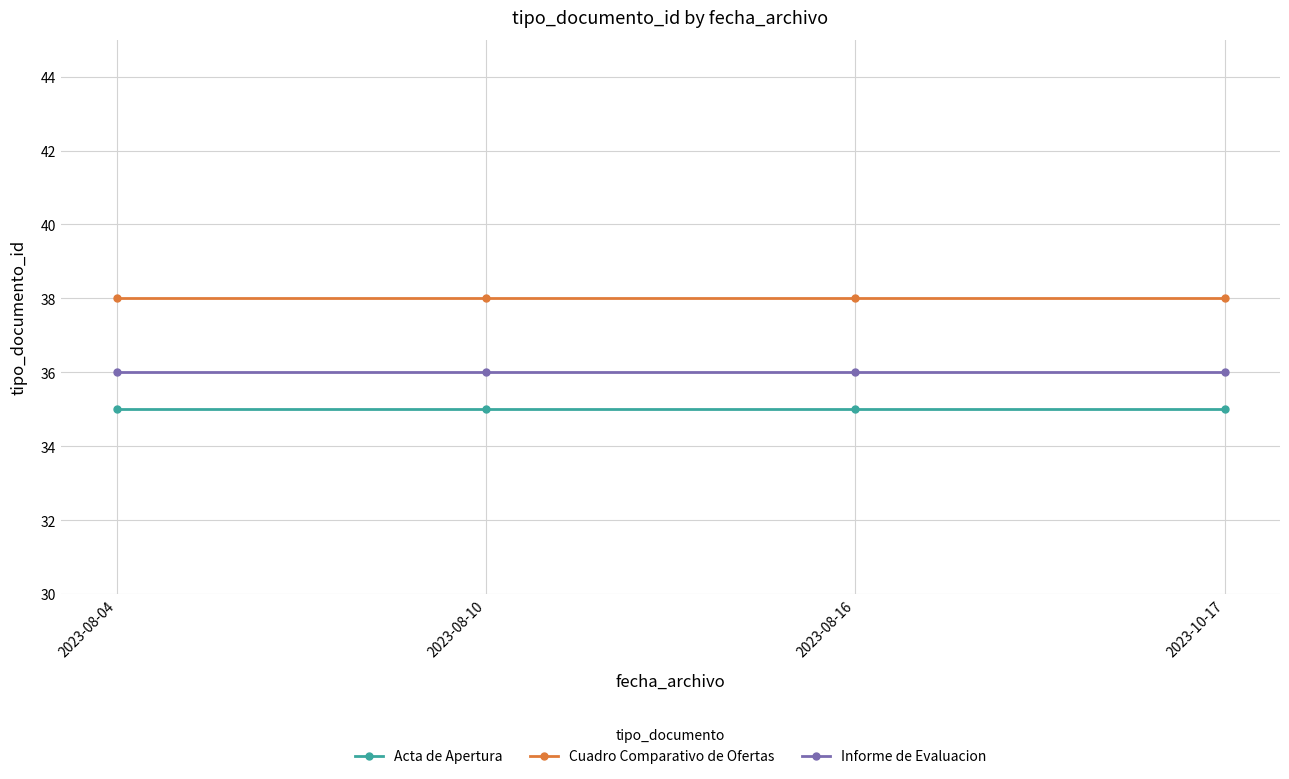

What is the maximum value shown in the chart?

38